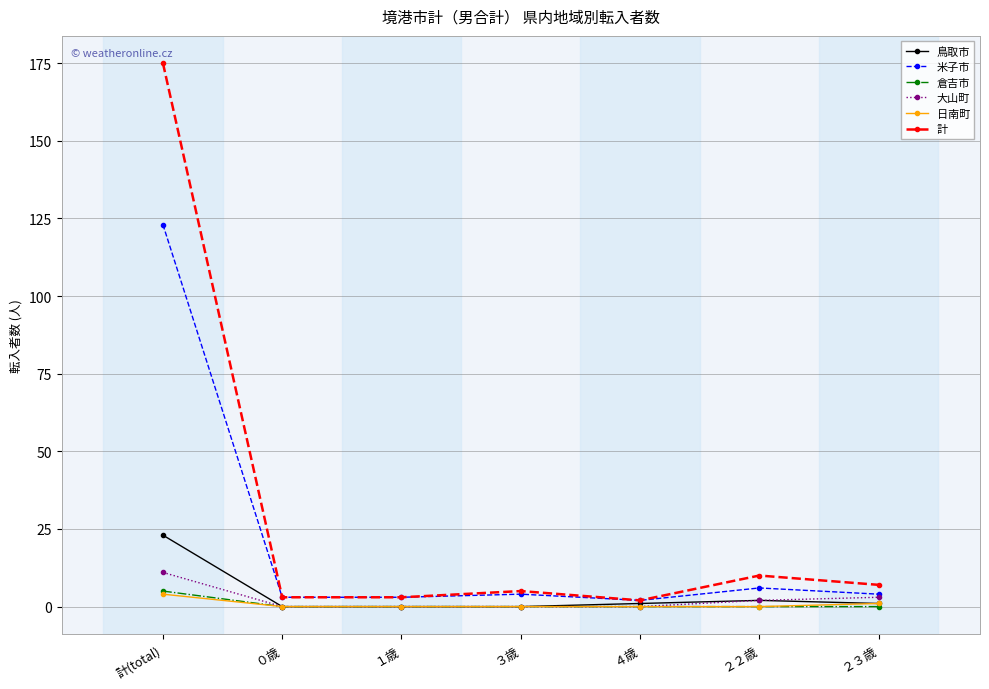

Which series has the largest total across all categories?

計